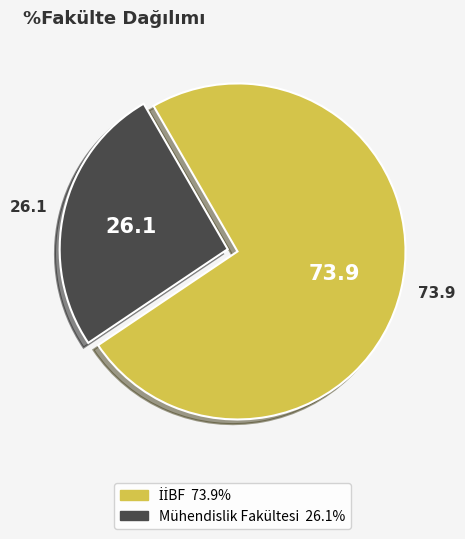

Is Mühendislik Fakültesi the majority of the pie?

No